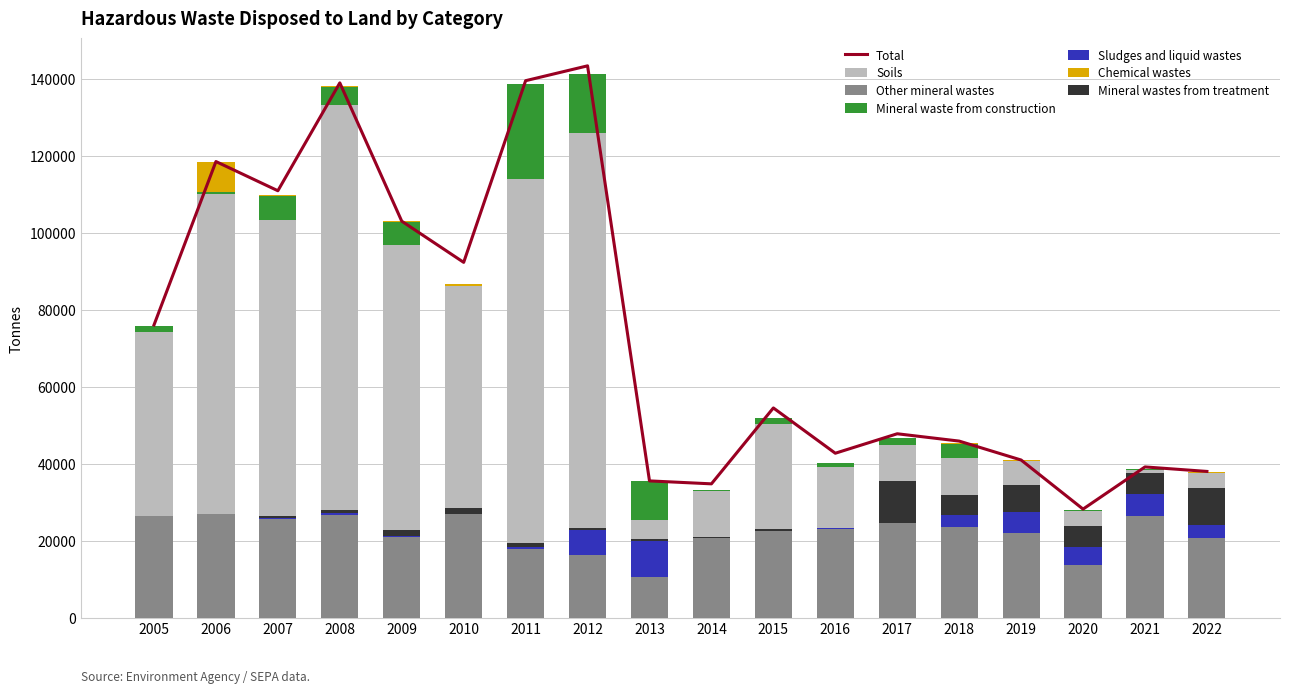

Reading left to right, extract all data points from this chart.

Other mineral wastes: 26337.4	27047.2	25692.9	26796.8	21113.5	27074.8	17990.2	16222.8	10586.4	20747.7	22493.1	23119.6	24670.9	23521.3	21938.9	13676.0	26377.0	20727.0
Sludges and liquid wastes: 0.0	0.0	204.7	427.8	137.4	0.0	357.3	6595.5	9440.3	3.0	120.4	128.1	44.9	3094.0	5609.7	4686.0	5719.0	3441.0
Mineral wastes from treatment: 191.0	14.5	472.0	661.5	1535.4	1491.0	1033.2	614.9	481.6	188.6	402.1	177.7	10709.1	5299.4	7032.6	5509.0	5418.0	9682.0
Soils: 47722.3	82918.0	76984.3	105316.7	73958.1	57571.2	94662.7	102496.9	4787.8	11978.0	27209.1	15858.9	9423.6	9642.1	6191.2	3921.0	973.0	3871.0
Mineral waste from construction: 1585.2	626.5	6320.5	4768.8	6174.9	139.0	24587.4	15264.6	10189.4	192.2	1636.8	889.8	1789.7	3472.8	37.6	98.0	158.0	9.0
Chemical wastes: 3.3	7842.3	134.6	252.6	112.3	362.3	125.9	35.8	32.1	19.4	17.0	6.6	13.6	326.6	189.2	164.0	39.0	171.0